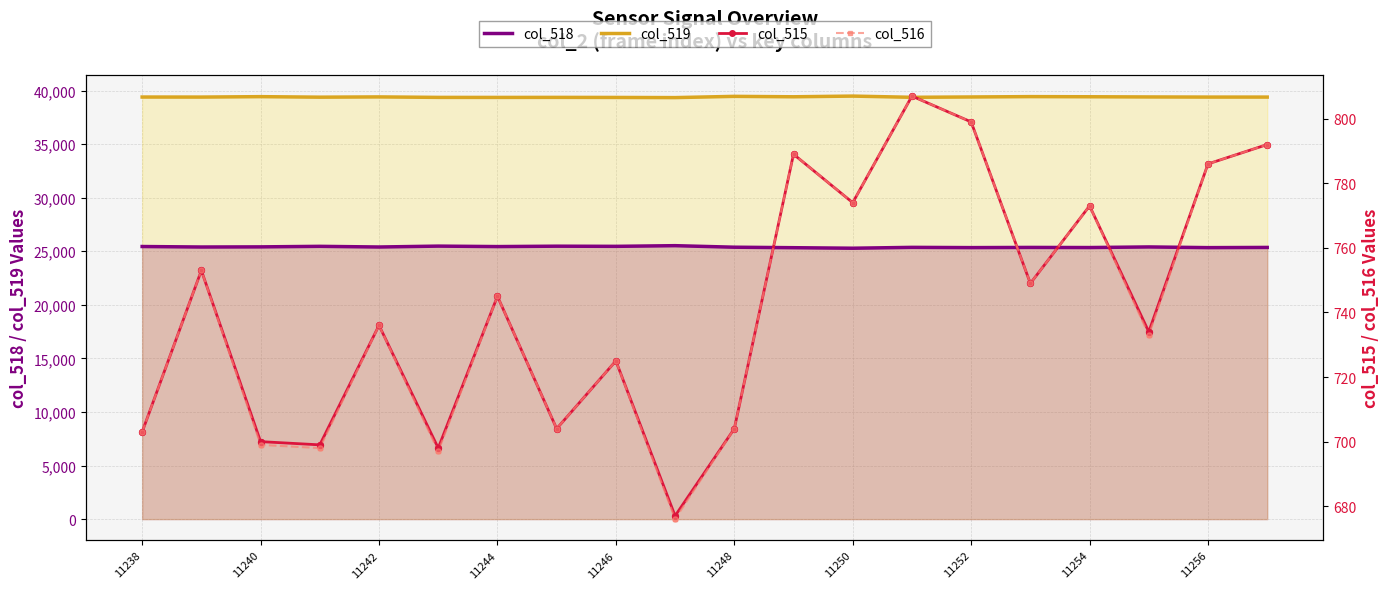

The value of col_518 at 11248 is 25377. True or false?

True